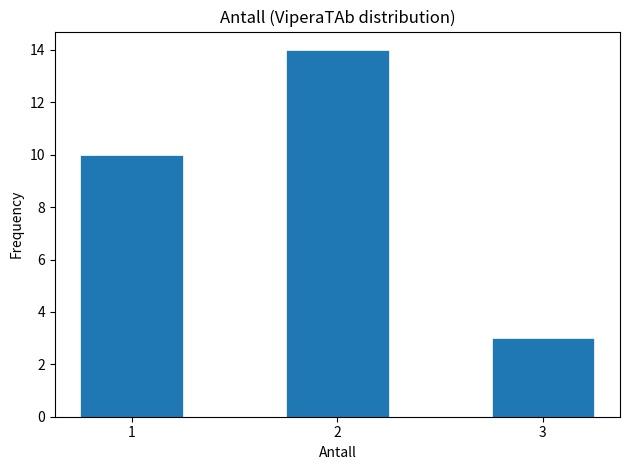

Reading right to left, transcribe all the data shown in this chart.

3=3	2=14	1=10